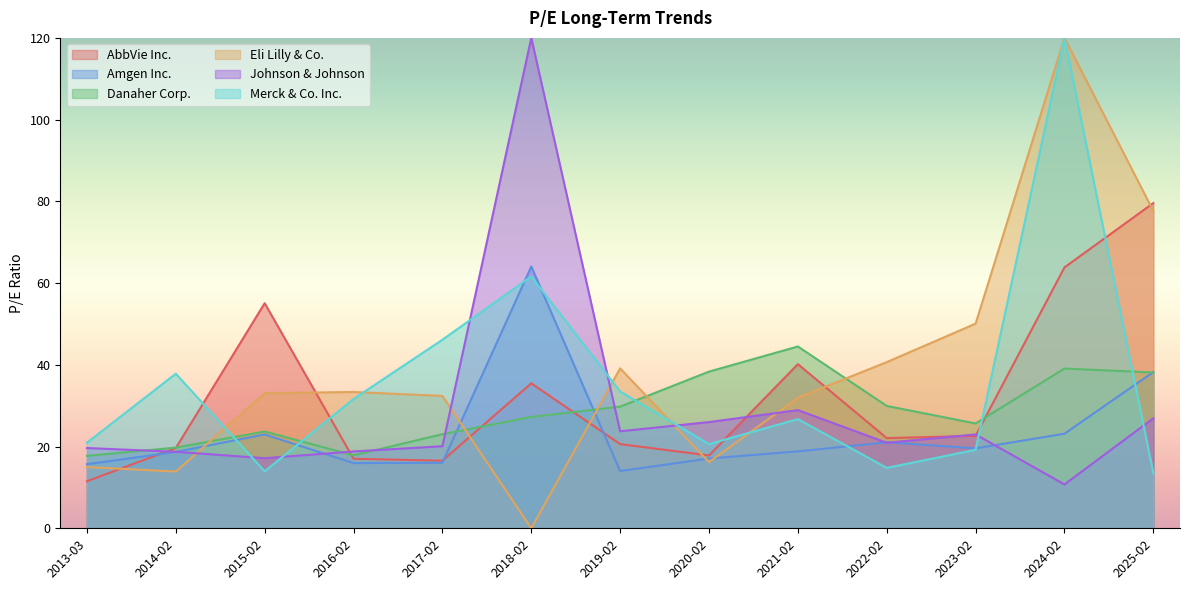

Count the number of data series in this chart.

6